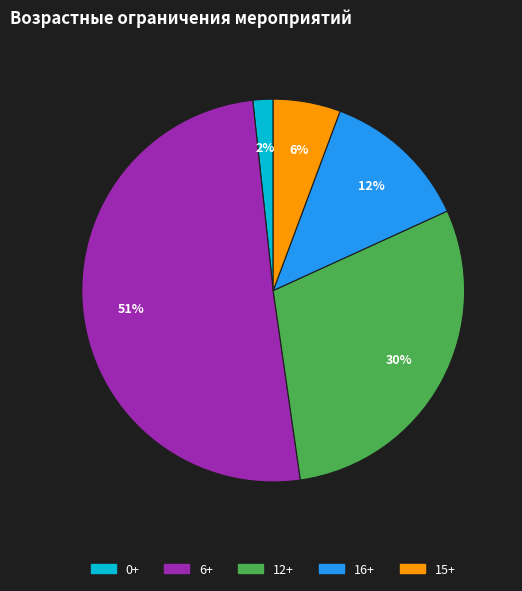

Rank the categories by value from lowest to highest.

0+, 15+, 16+, 12+, 6+